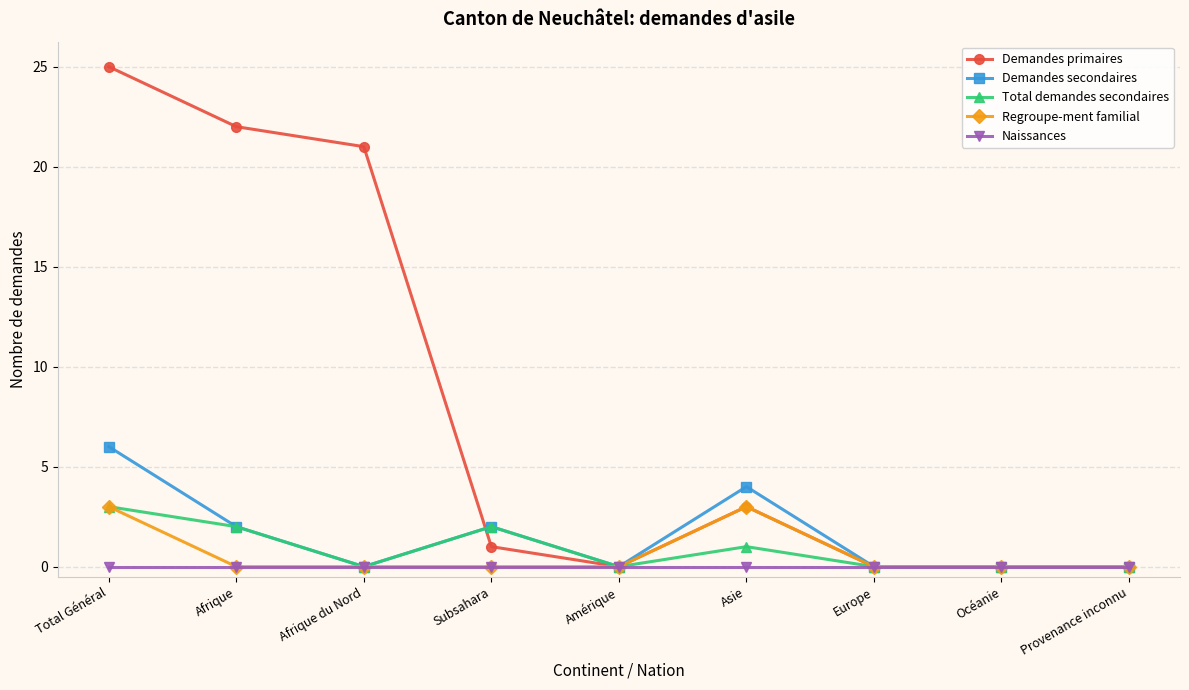

At which category does Demandes primaires reach its first local peak?

Asie